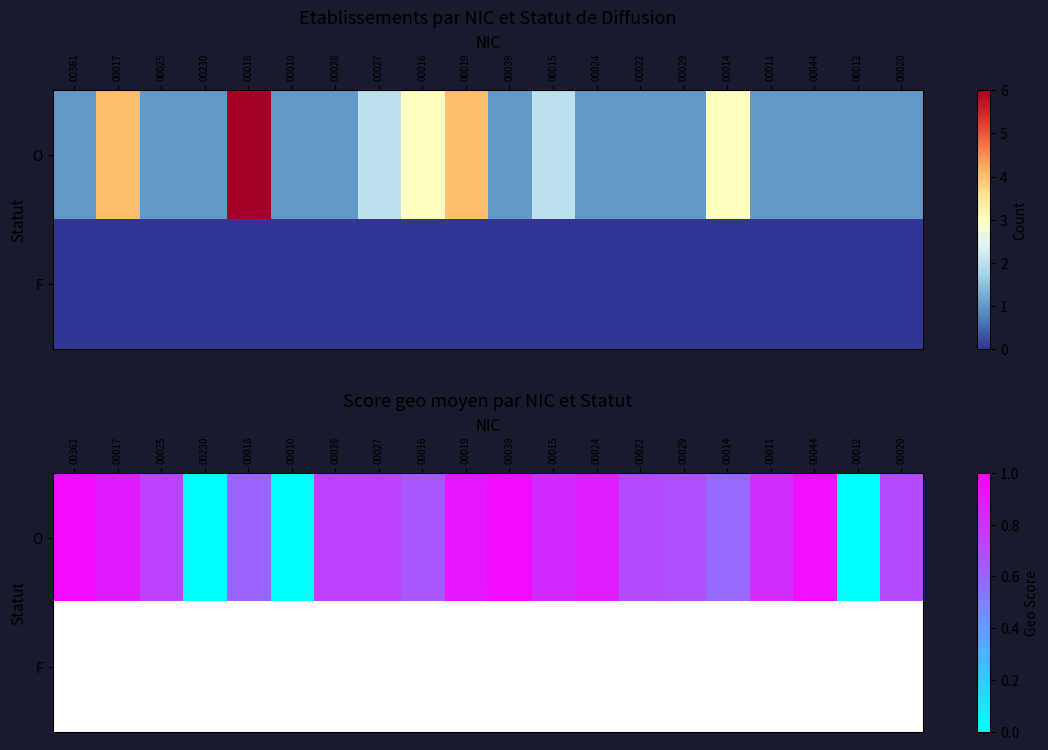

Rank the series at 00230 from highest to lowest value.

O, F